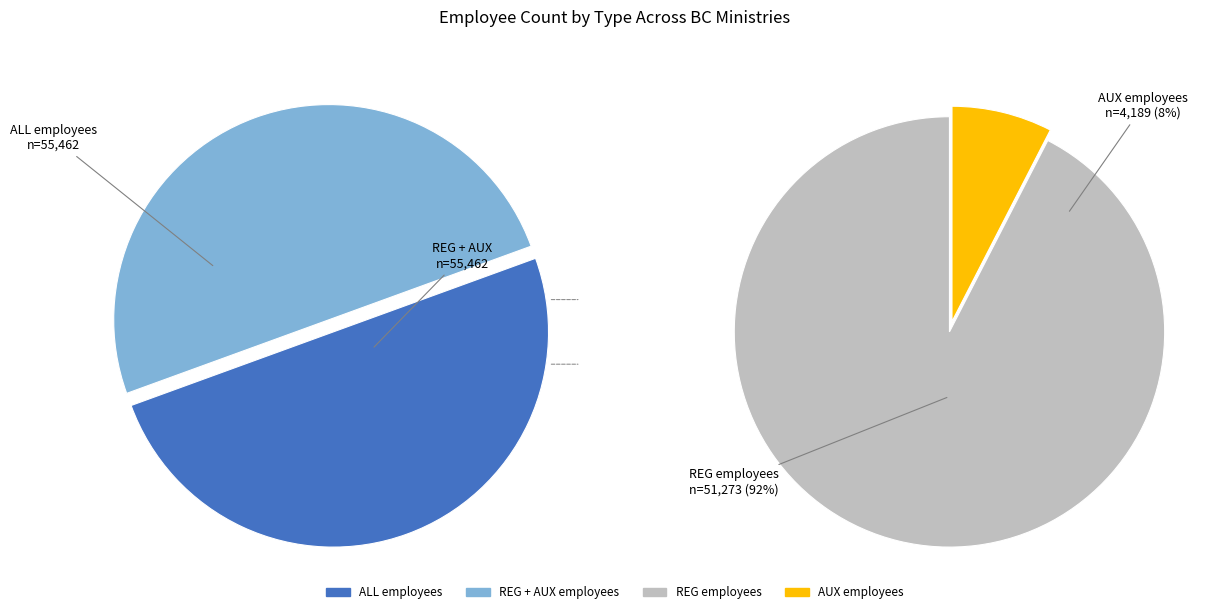

Which slice is the largest?

ALL